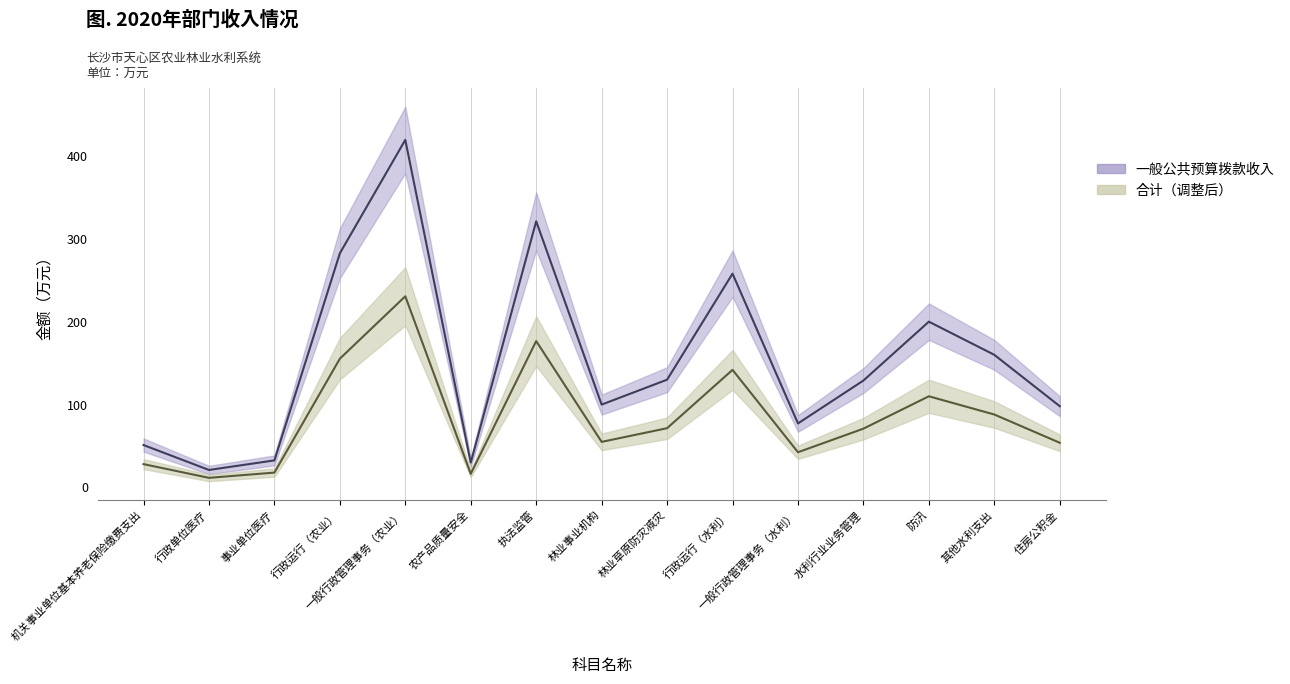

What value does the 合计 series have at 其他水利支出?

88.0